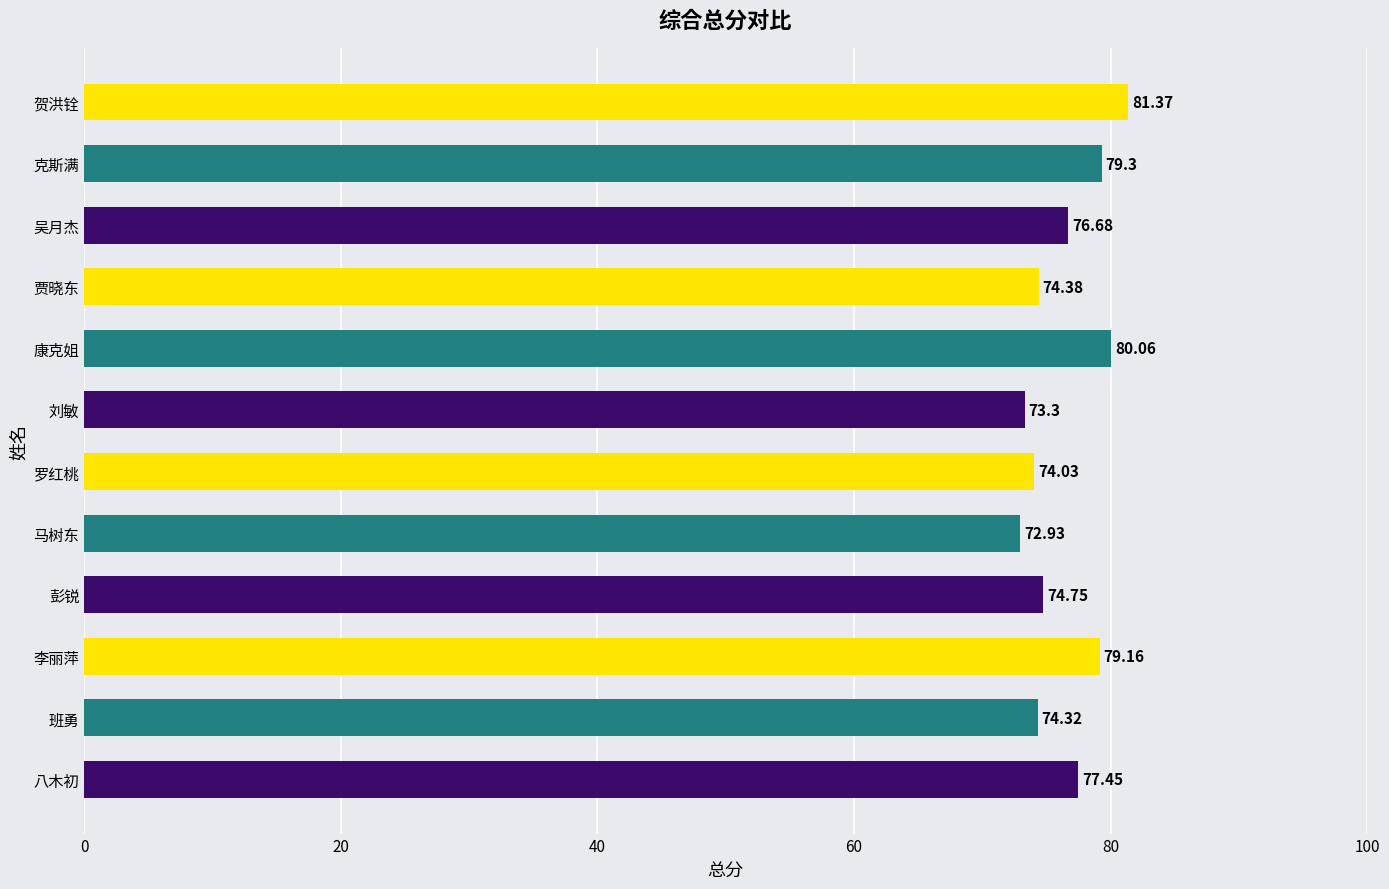

Between 罗红桃 and 班勇, which is larger?

班勇